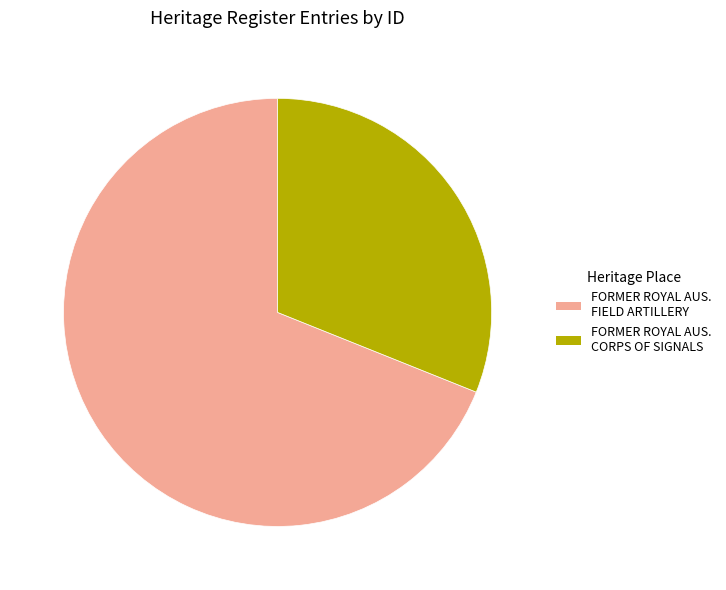

Is the sum of FORMER ROYAL AUS. FIELD ARTILLERY and FORMER ROYAL AUS. CORPS OF SIGNALS greater than half?

Yes